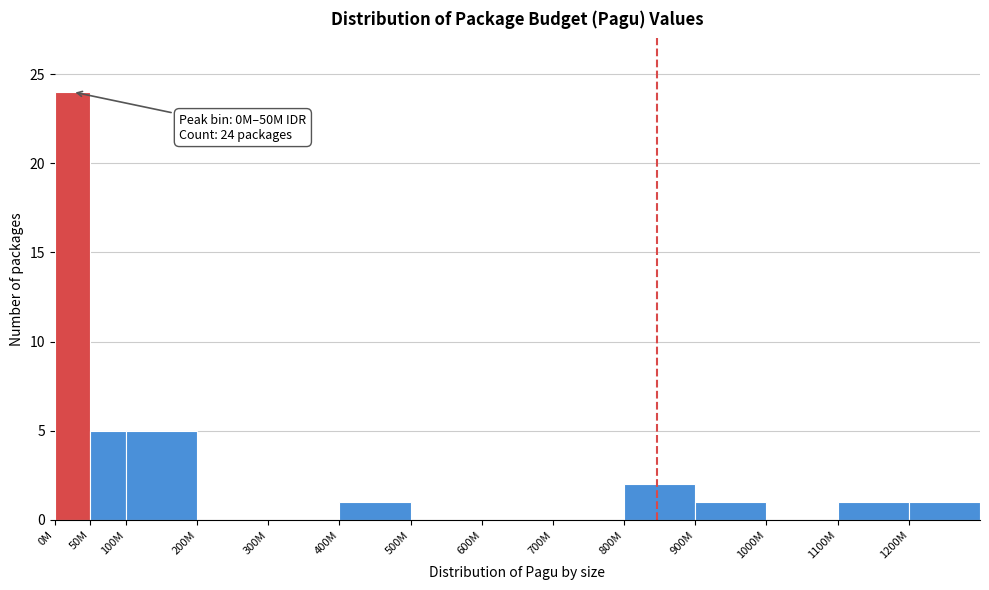

Reading left to right, transcribe all the data shown in this chart.

0M=24	50M=5	100M=5	200M=0	300M=0	400M=1	500M=0	600M=0	700M=0	800M=2	900M=1	1000M=0	1100M=1	1200M=1